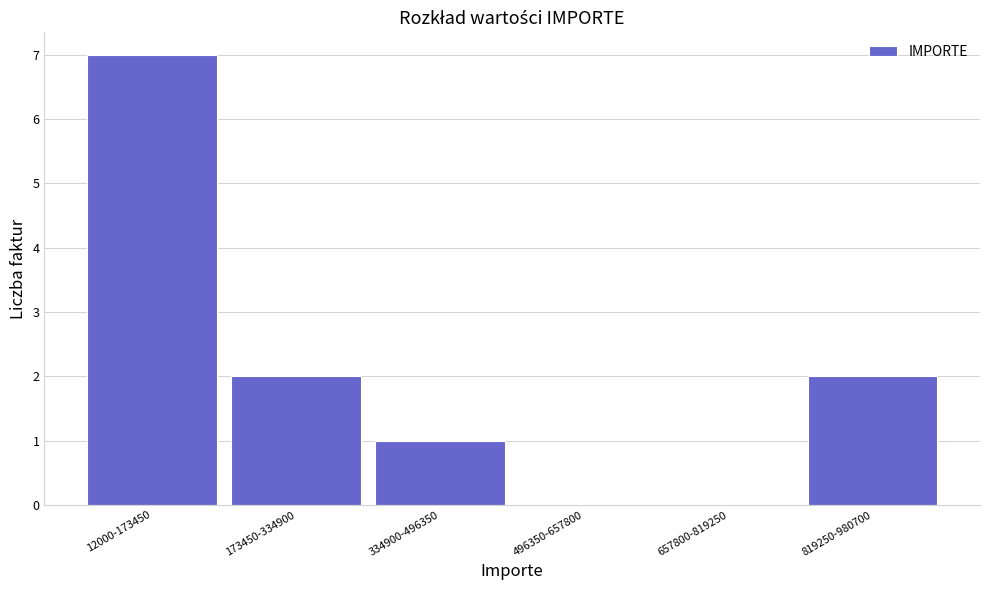

Reading left to right, extract all data points from this chart.

12000-173450=7	173450-334900=2	334900-496350=1	496350-657800=0	657800-819250=0	819250-980700=2